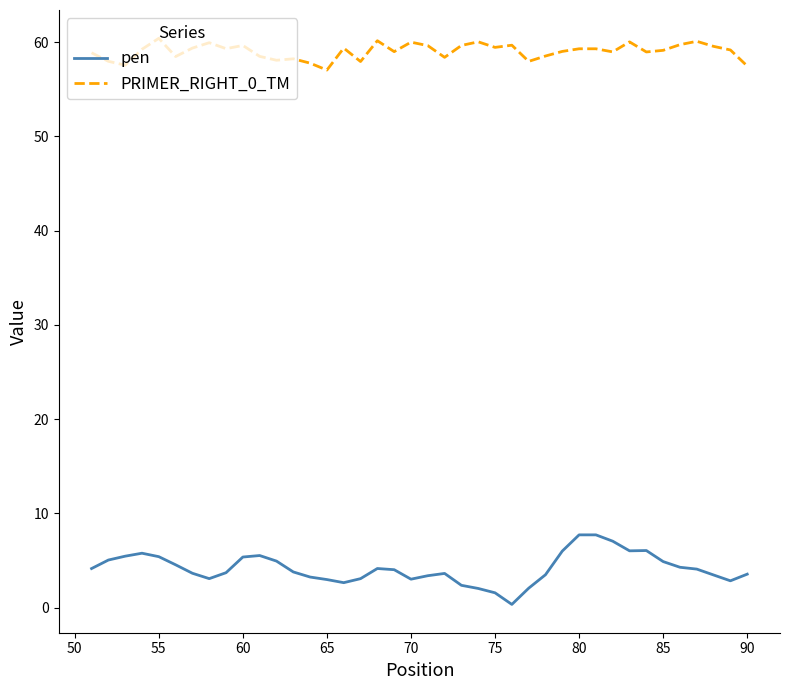

What is the difference between the maximum and minimum values in the pen series?

7.4